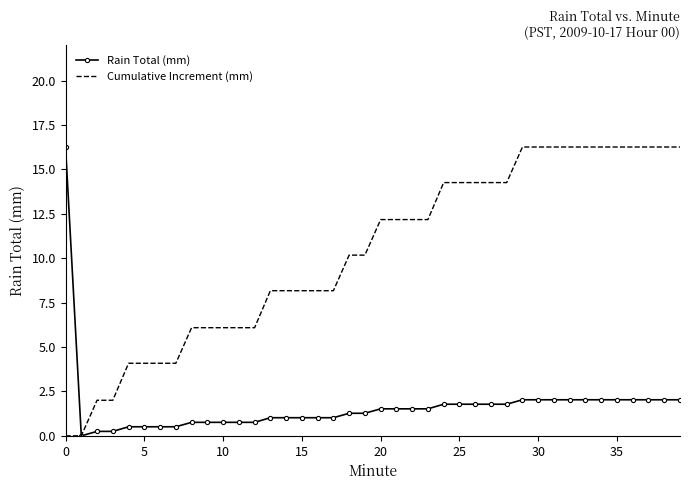

Which series has the largest total across all categories?

Cumulative Increment (mm)